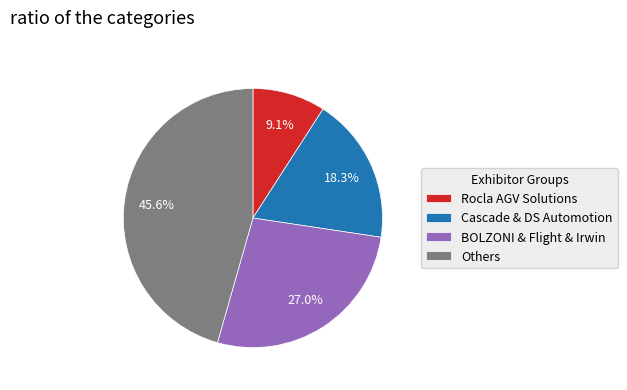

What portion of the pie excludes Cascade & DS Automotion?

81.7%